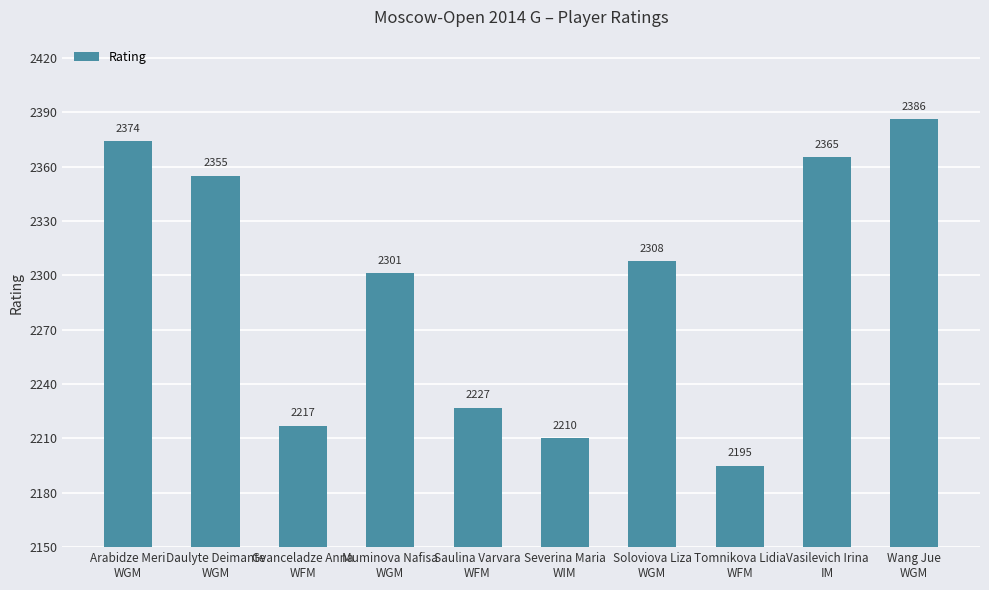

What is the greatest value displayed?

2386